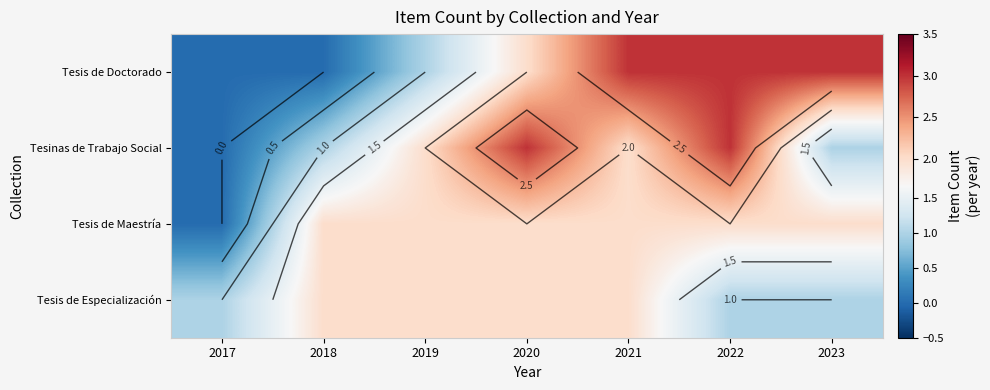

Rank the series at 2022 from highest to lowest value.

Tesis de Doctorado, Tesinas de Trabajo Social, Tesis de Maestría, Tesis de Especialización